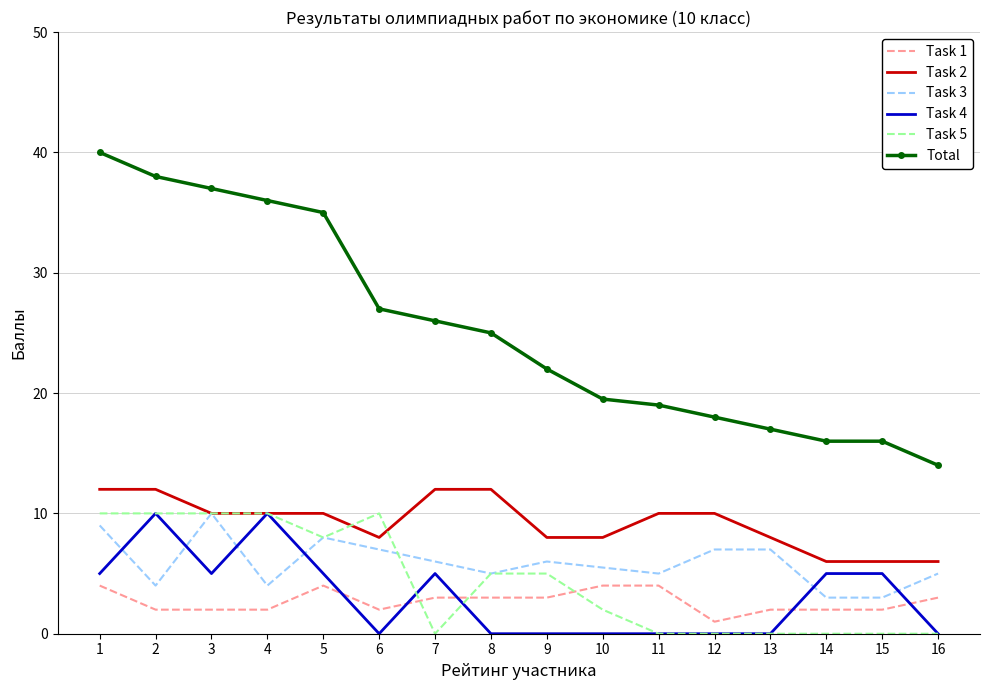

The value of Total at 13 is 8.4. True or false?

False